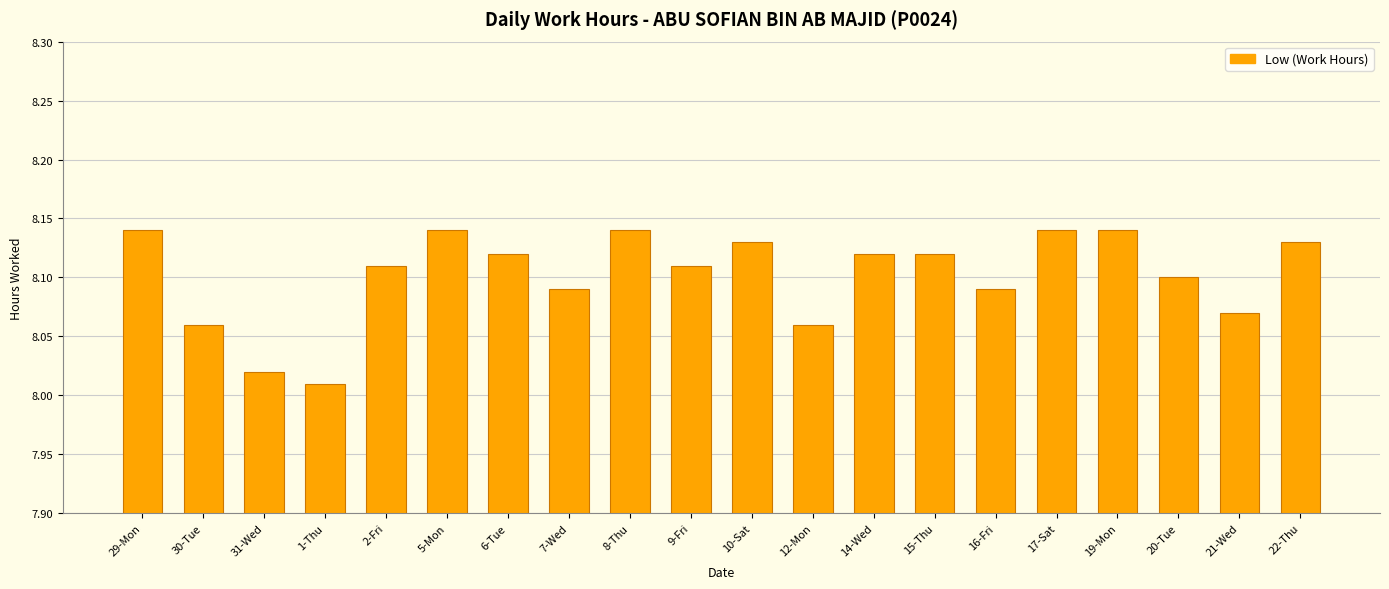

Is it true that the value at 6-Tue is 8.1?

True